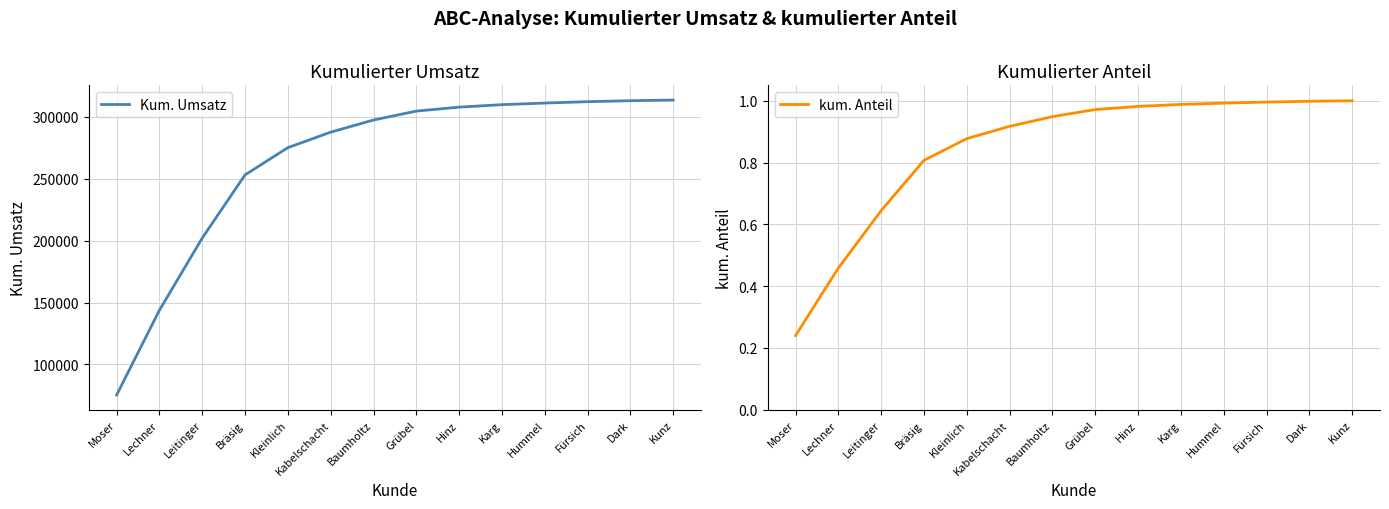

What is the difference between the highest and lowest values at Leitinger?

202099.4